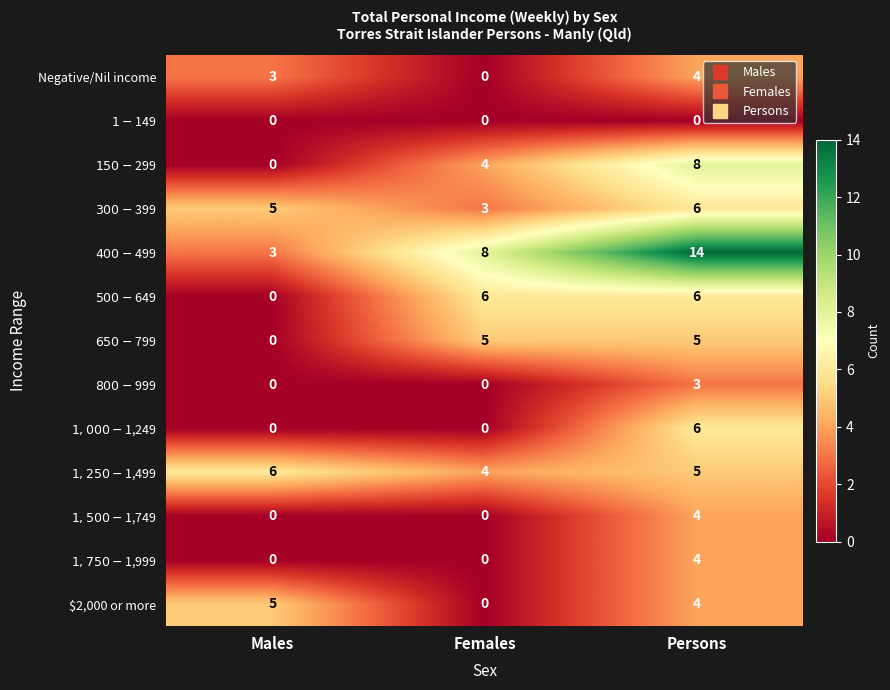

What is the maximum value shown in the chart?

14